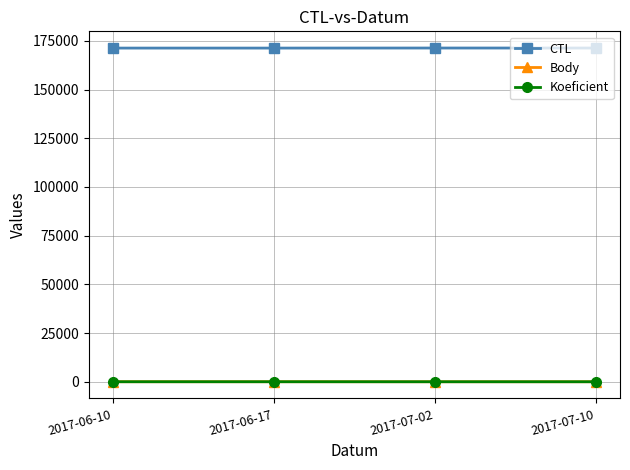

Which series has the largest total across all categories?

CTL